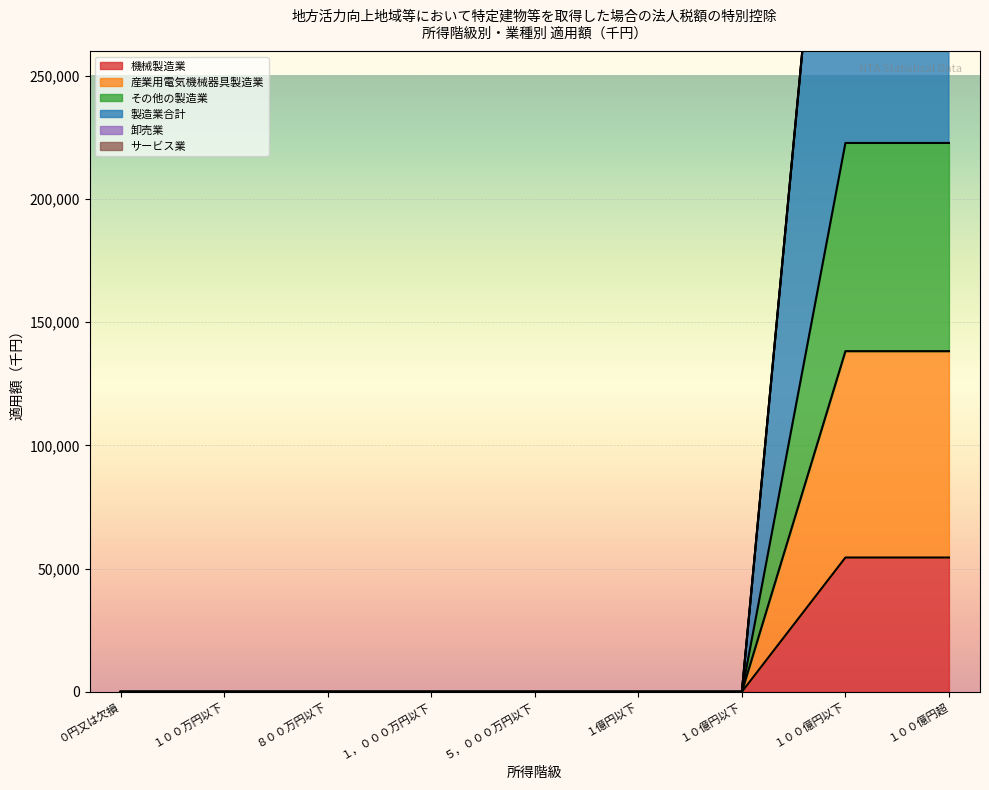

Count the number of categories in the chart.

9